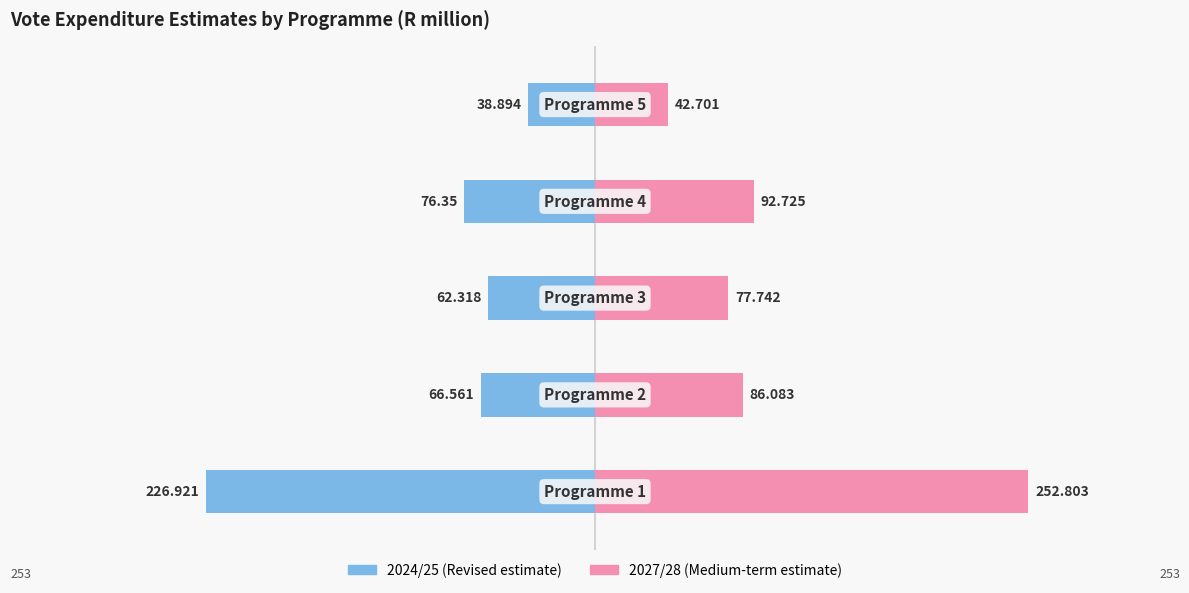

Which has a higher value, 3 or 2?

2